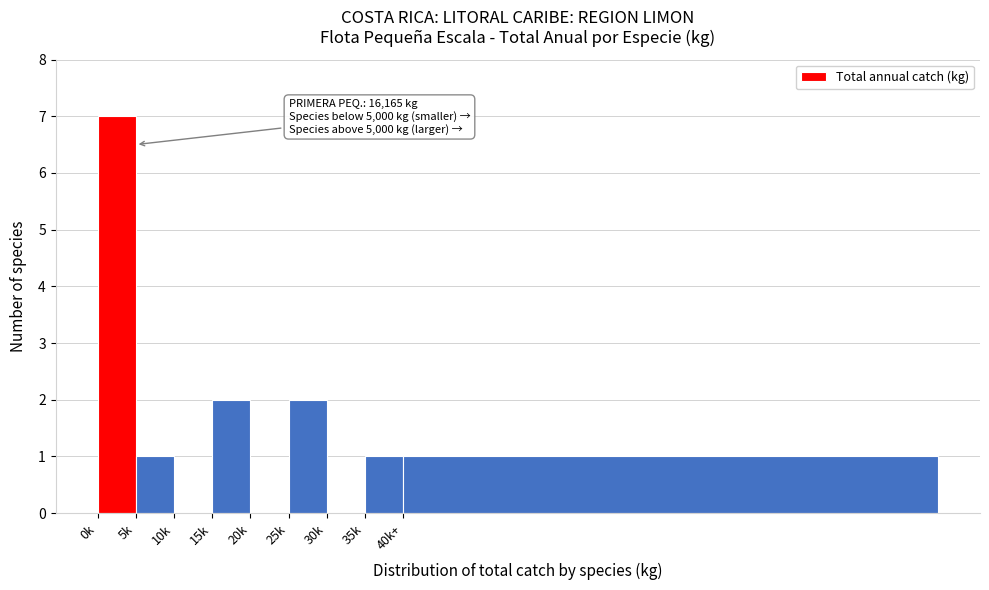

Reading left to right, extract all data points from this chart.

0k=7	5k=1	10k=0	15k=2	20k=0	25k=2	30k=0	35k=1	40k+=1